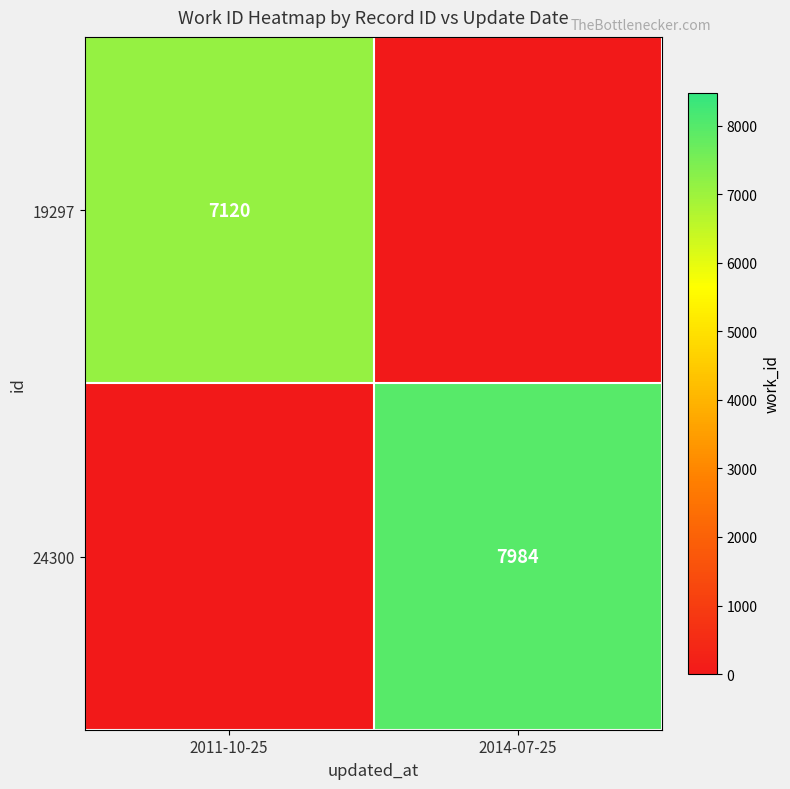

True or false: 24300 has a value of 7984 at 2014-07-25.

True